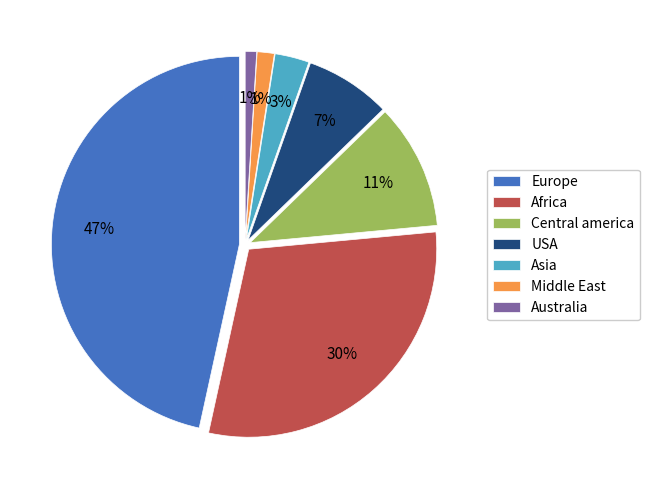

How many segments does this pie chart have?

7